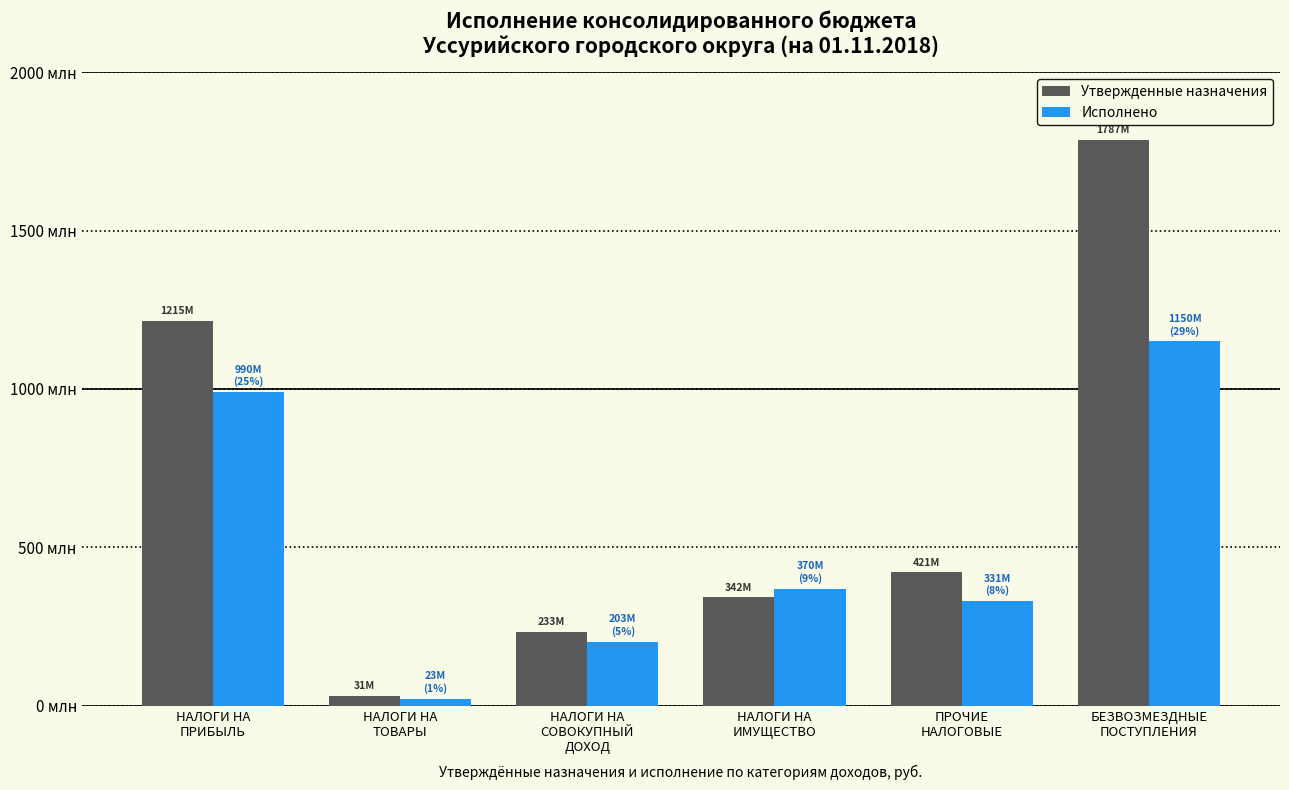

At which label does Исполнено first exceed 370062130?

НАЛОГИ НА
ПРИБЫЛЬ